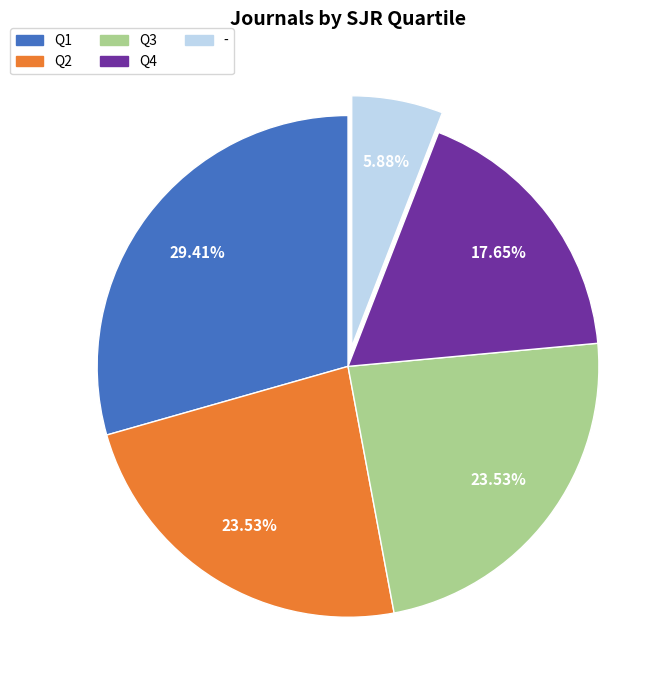

To the nearest percent, what is the difference between the Q4 and - slice percentages?

12%